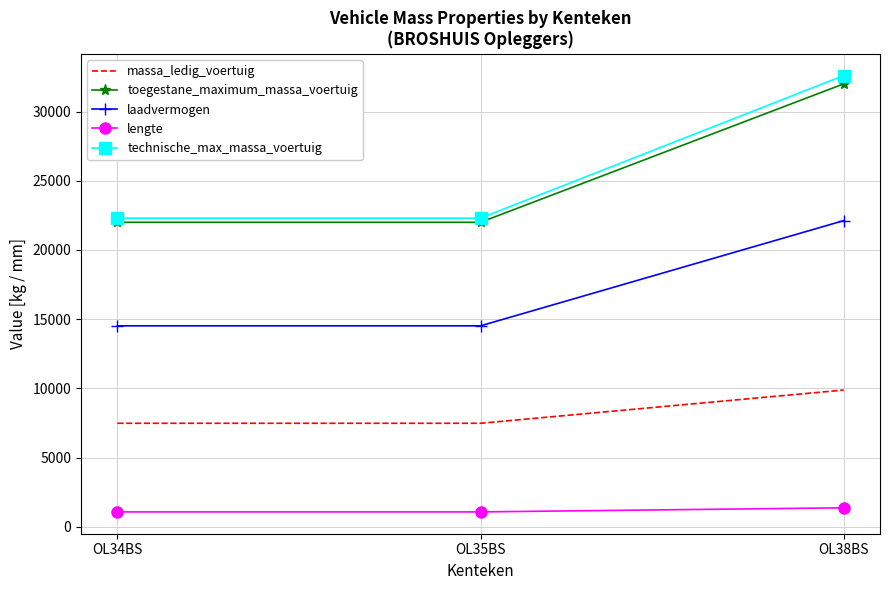

At which category is the sum across all series the highest?

OL38BS